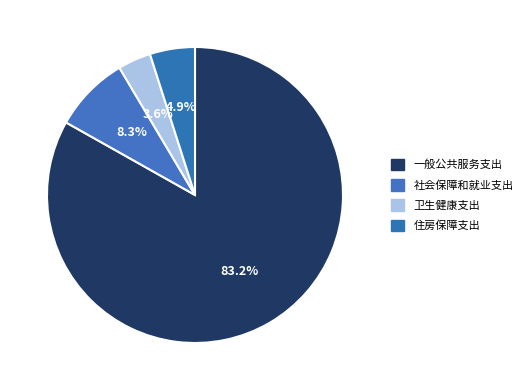

To the nearest percent, what is the difference between the 社会保障和就业支出 and 住房保障支出 slice percentages?

3%